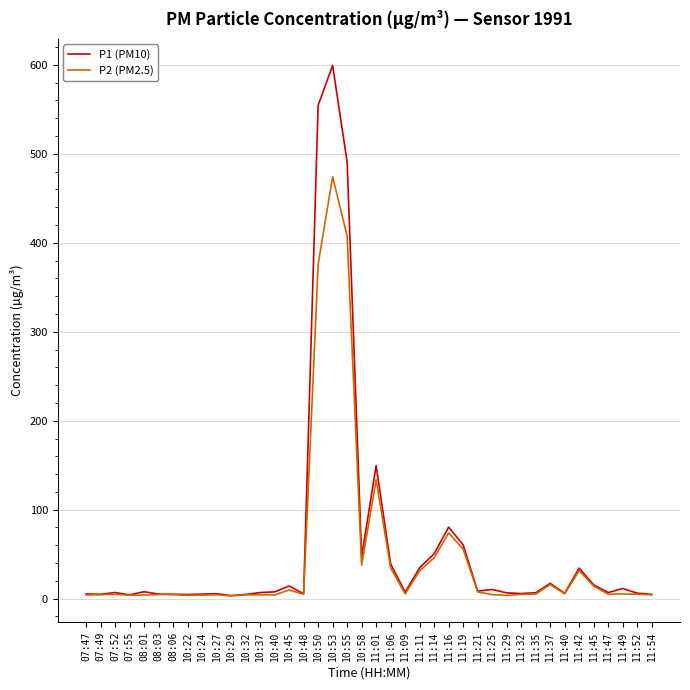

What is the greatest value displayed?

599.4